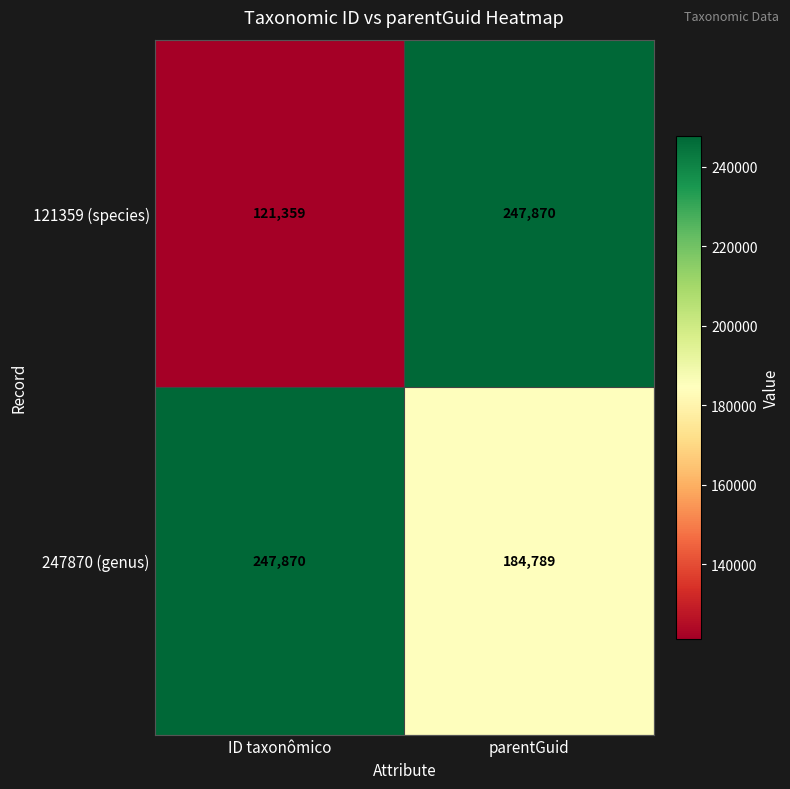

The 247870 (genus) series shows 149204 at ID taxonômico. True or false?

False